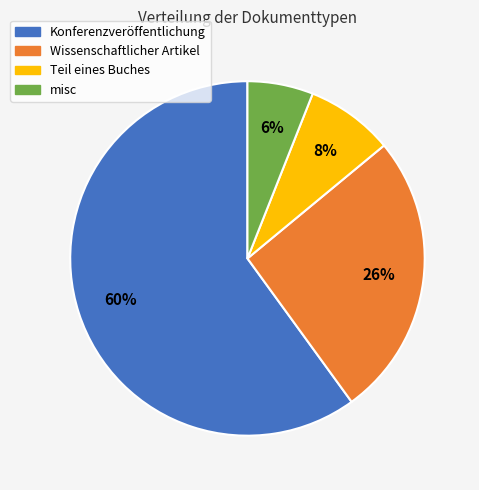

How many slices are in this pie chart?

4